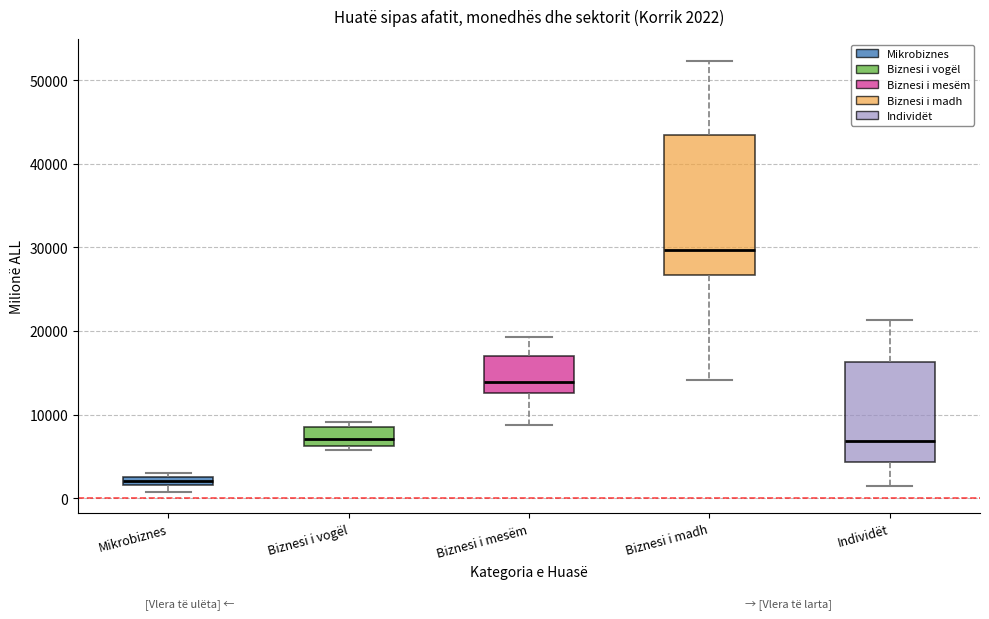

Which box has the lowest median line?

Mikrobiznes